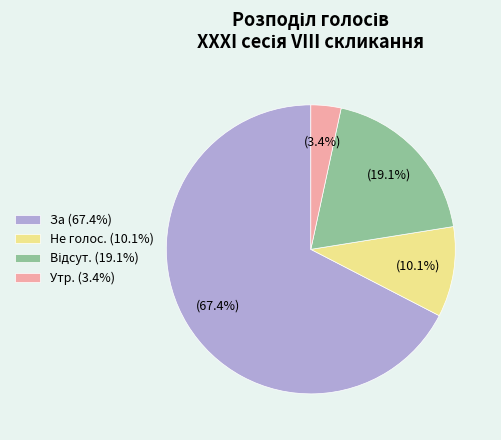

What percentage is NOT represented by Утр.?

96.6%